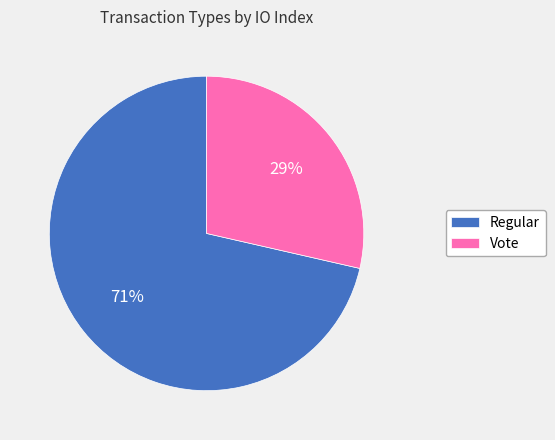

To the nearest percent, what percentage of the pie is Regular?

71%